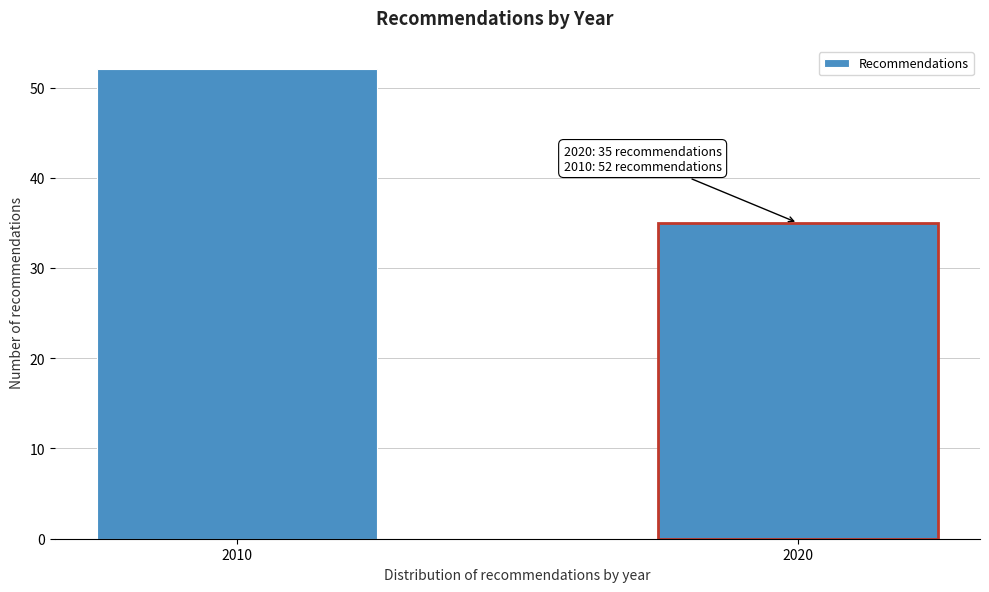

Reading left to right, list all the values displayed in this chart.

52	35